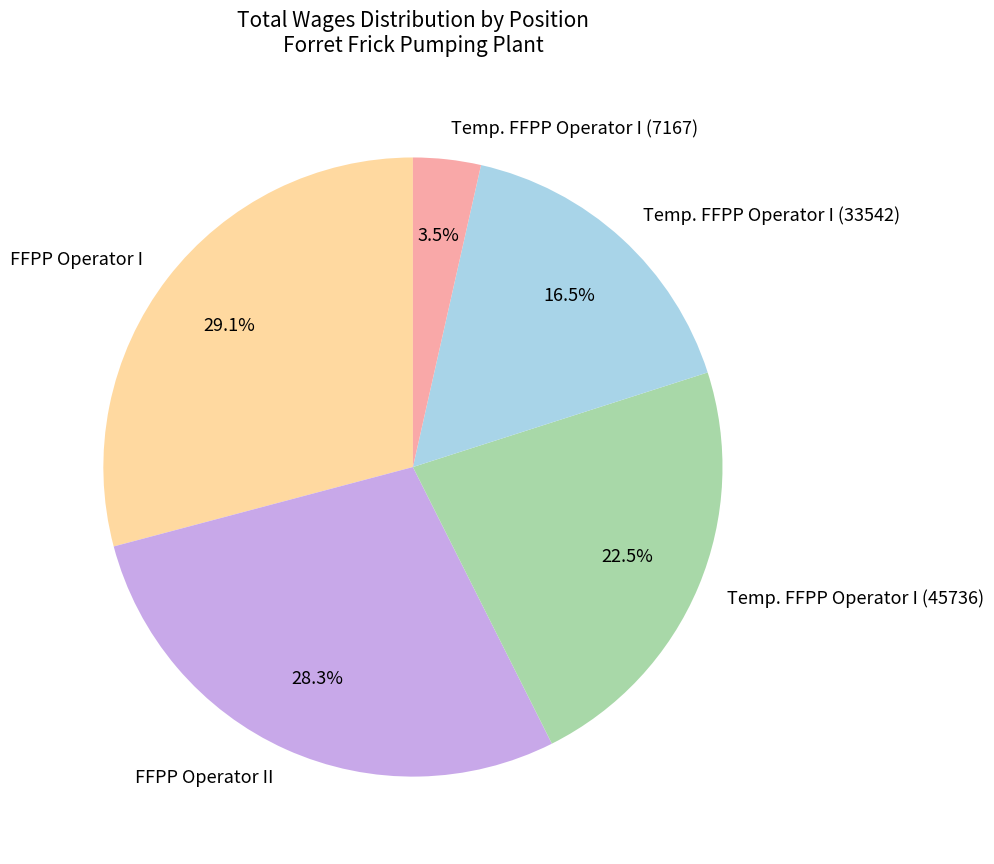

What percentage is the FFPP Operator II slice, to the nearest percent?

28%